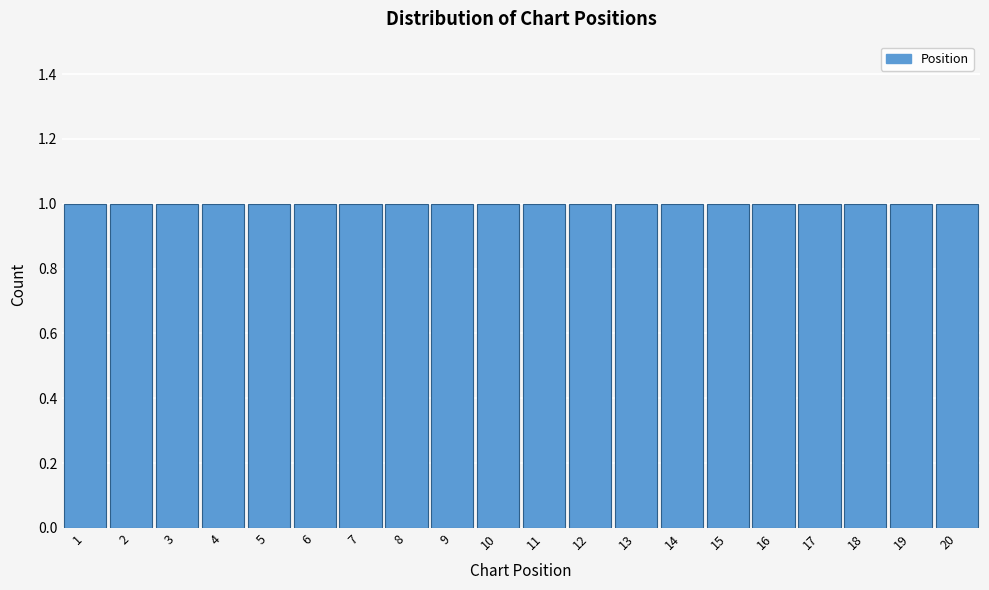

Reading left to right, list every bar in this chart as the range it spans on the x-axis followed by its height. The values are not printed on the chart, so give them approximately, as read against the axis.

0.5 to 1.5: 1
1.5 to 2.5: 1
2.5 to 3.5: 1
3.5 to 4.5: 1
4.5 to 5.5: 1
5.5 to 6.5: 1
6.5 to 7.5: 1
7.5 to 8.5: 1
8.5 to 9.5: 1
9.5 to 10.5: 1
10.5 to 11.5: 1
11.5 to 12.5: 1
12.5 to 13.5: 1
13.5 to 14.5: 1
14.5 to 15.5: 1
15.5 to 16.5: 1
16.5 to 17.5: 1
17.5 to 18.5: 1
18.5 to 19.5: 1
19.5 to 20.5: 1